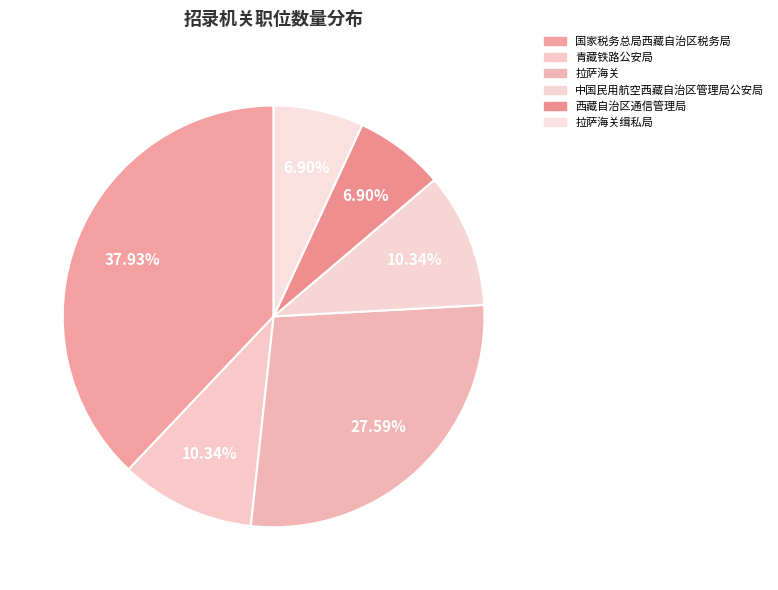

What is the smallest slice in the pie chart?

西藏自治区通信管理局